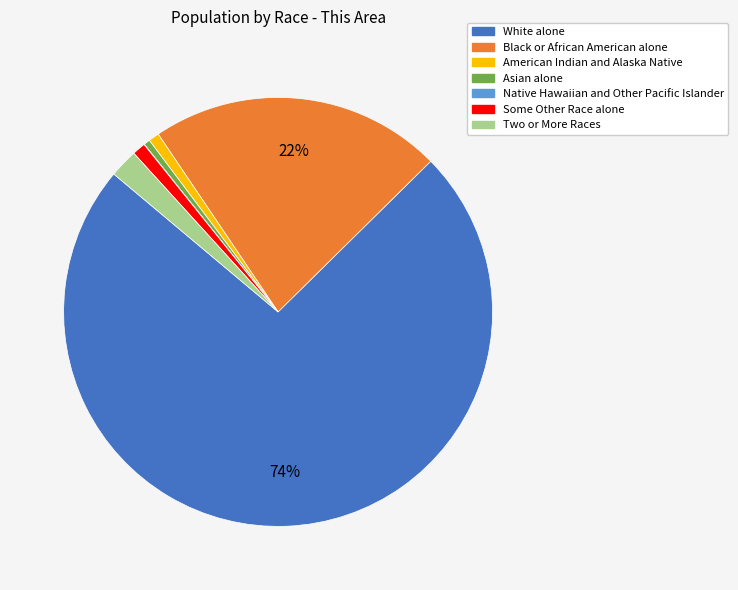

To the nearest percent, what percentage of the pie is White alone?

74%